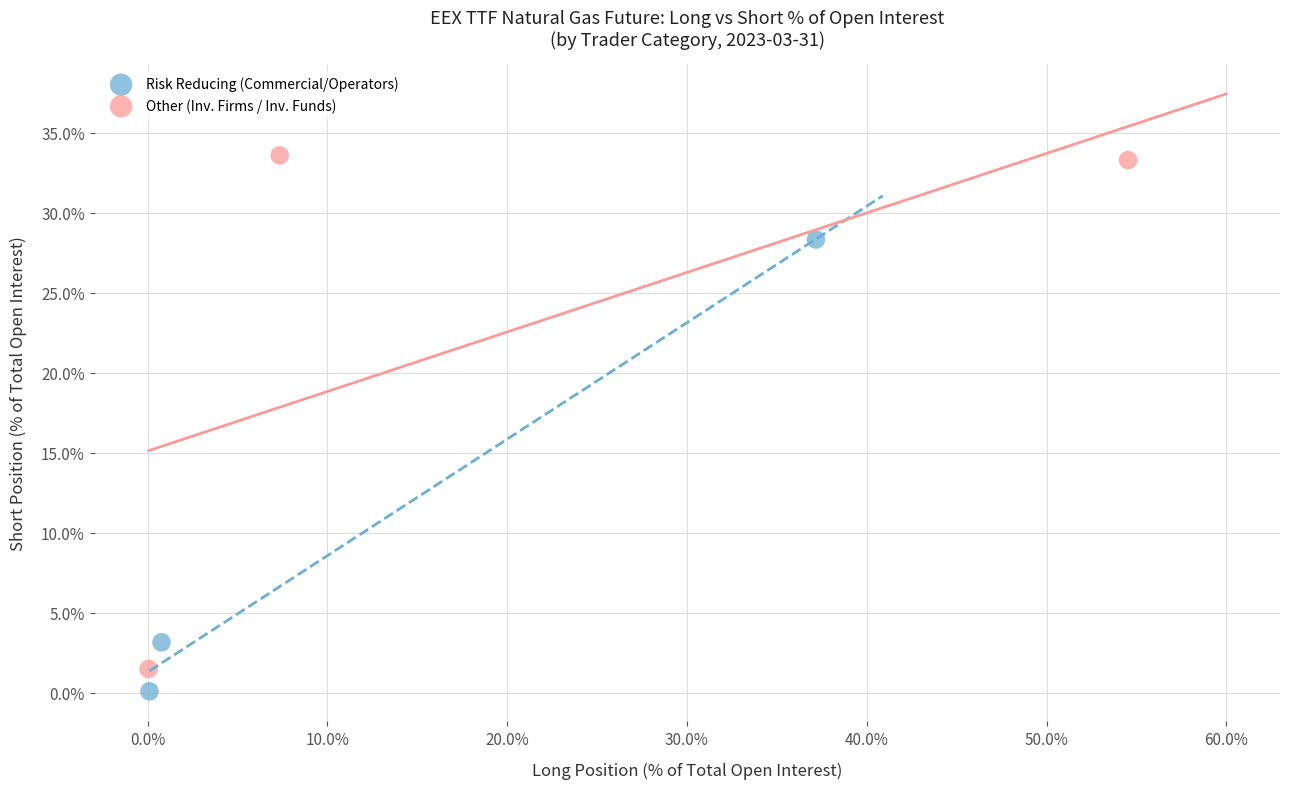

Which series contains the highest Y value?

Other (Inv. Firms / Inv. Funds)